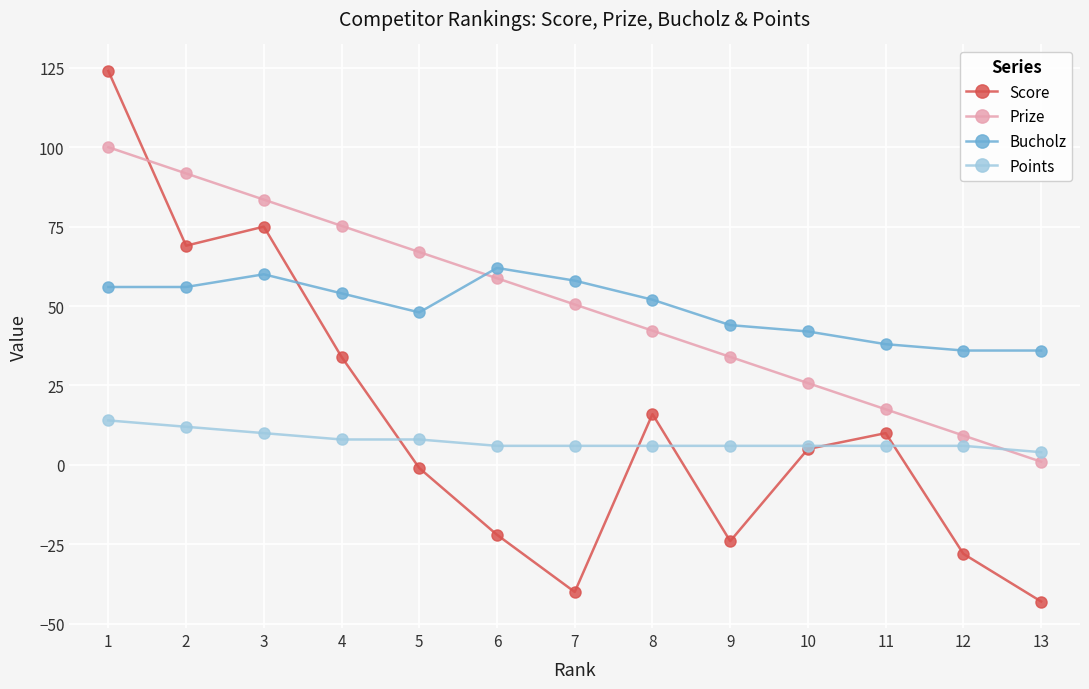

What is the minimum value for Prize?

1.0